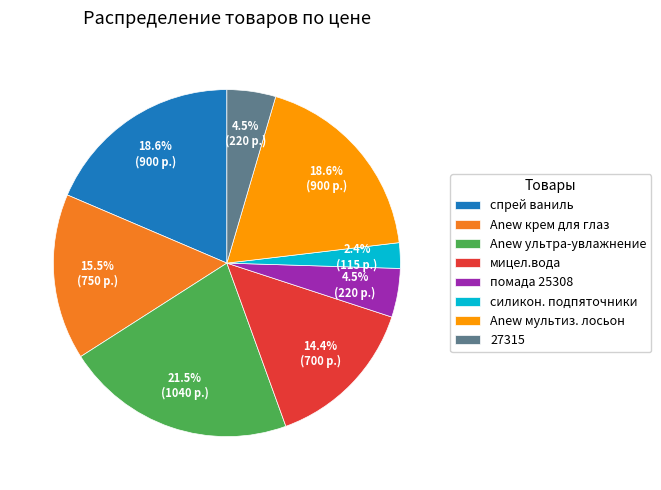

What is the ratio of the value at 27315 to the value at силикон. подпяточники?

1.9